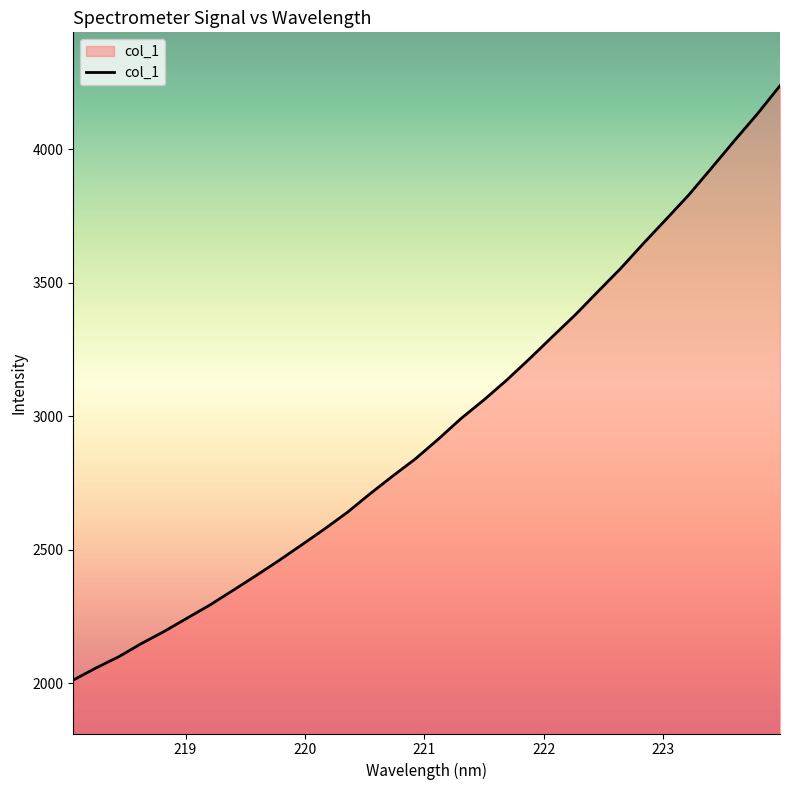

What is the smallest value displayed?

2012.6